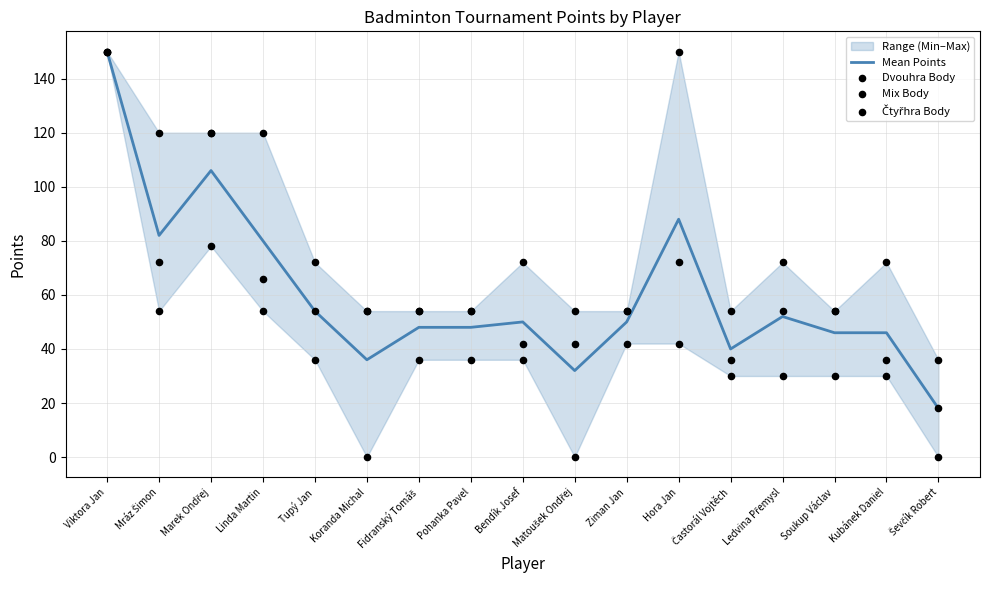

At which category is the sum across all series the highest?

Viktora Jan